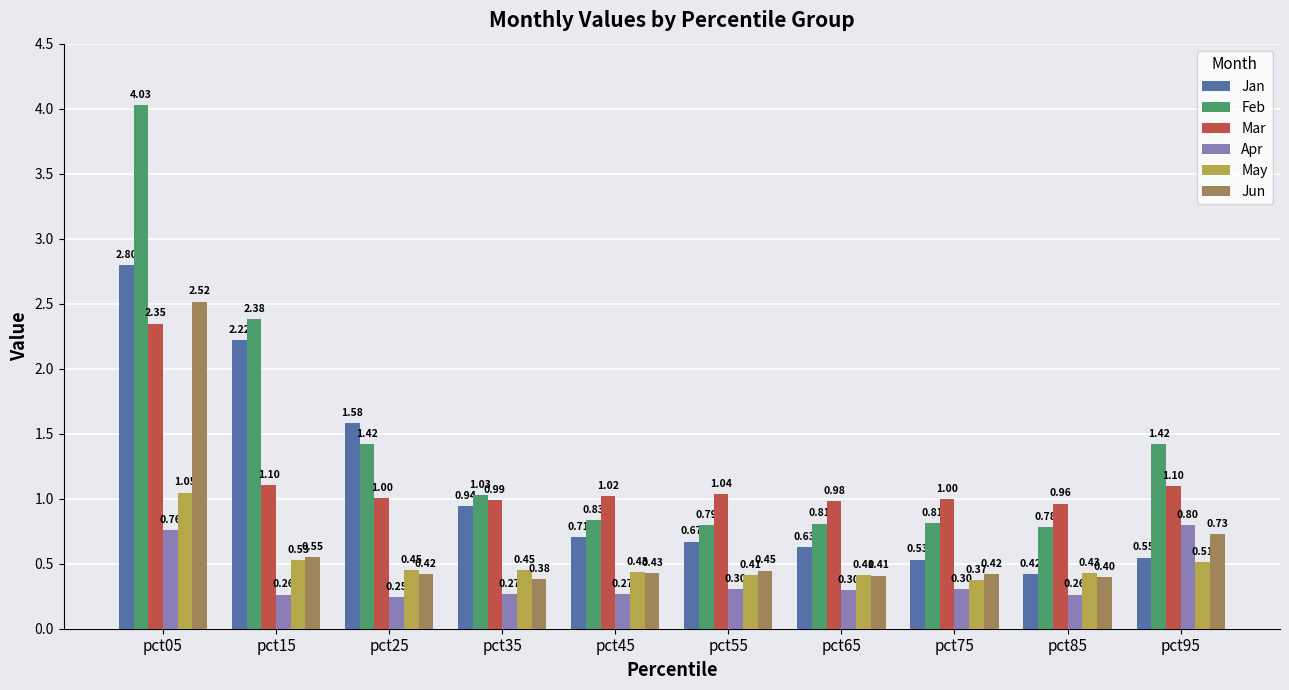

Rank the series at pct15 from lowest to highest value.

Apr, May, Jun, Mar, Jan, Feb